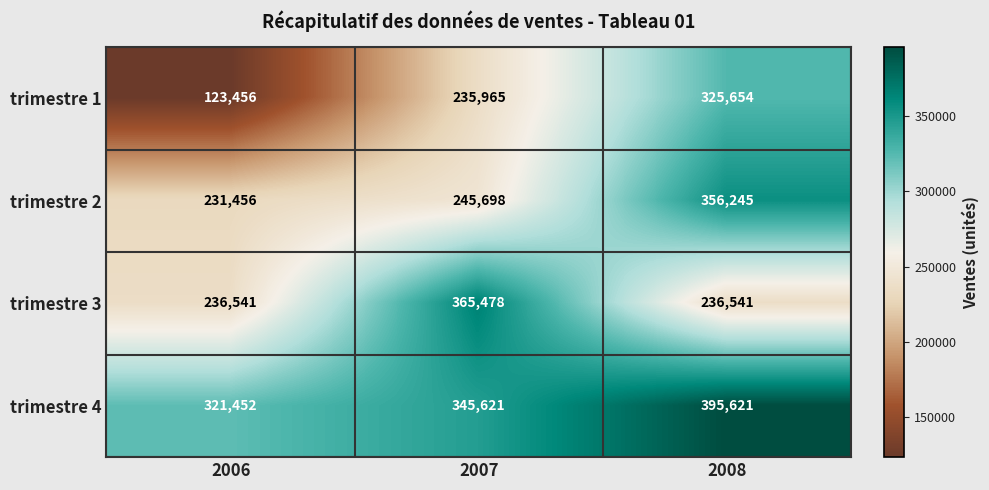

At 2007, list the series in order from largest to smallest.

trimestre 3, trimestre 4, trimestre 2, trimestre 1